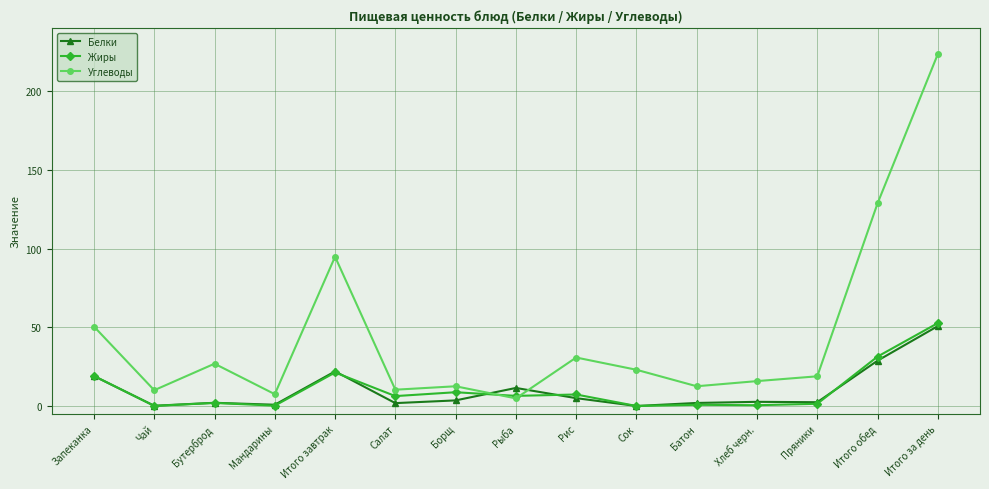

After their last crossing, which series has the higher values: Белки or Углеводы?

Углеводы